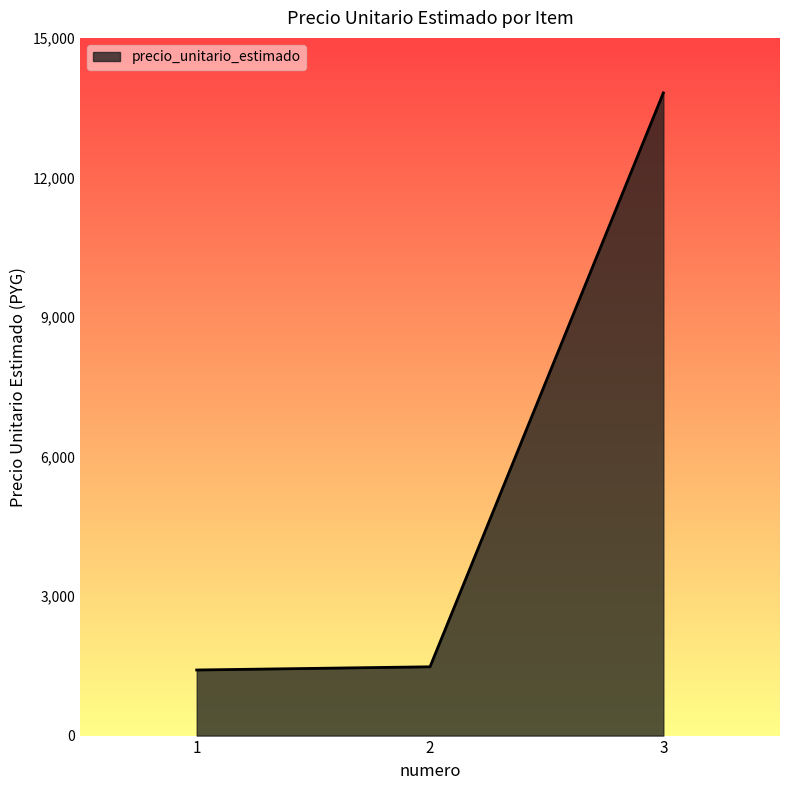

Approximately how many times larger is the value at 2 compared to 3?

0.1